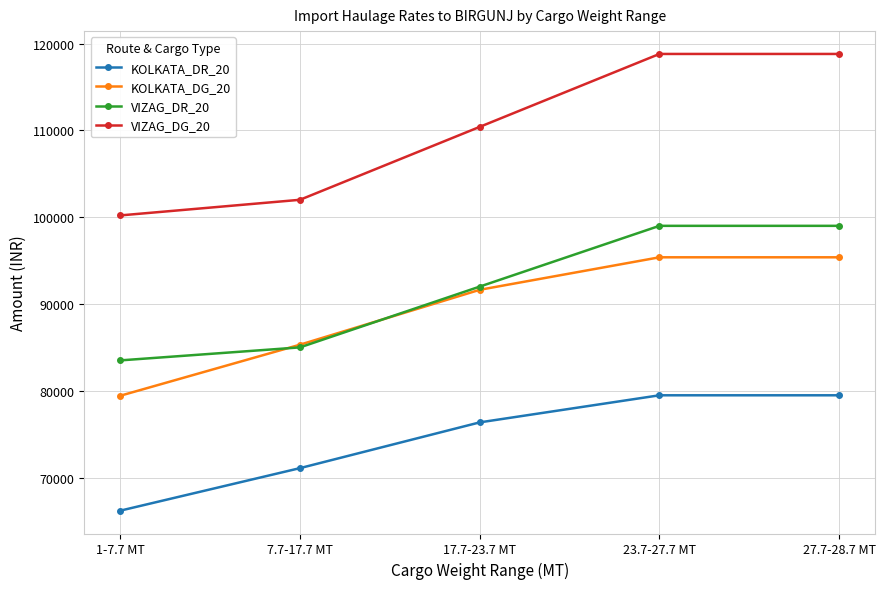

How many lines are shown in the chart?

4